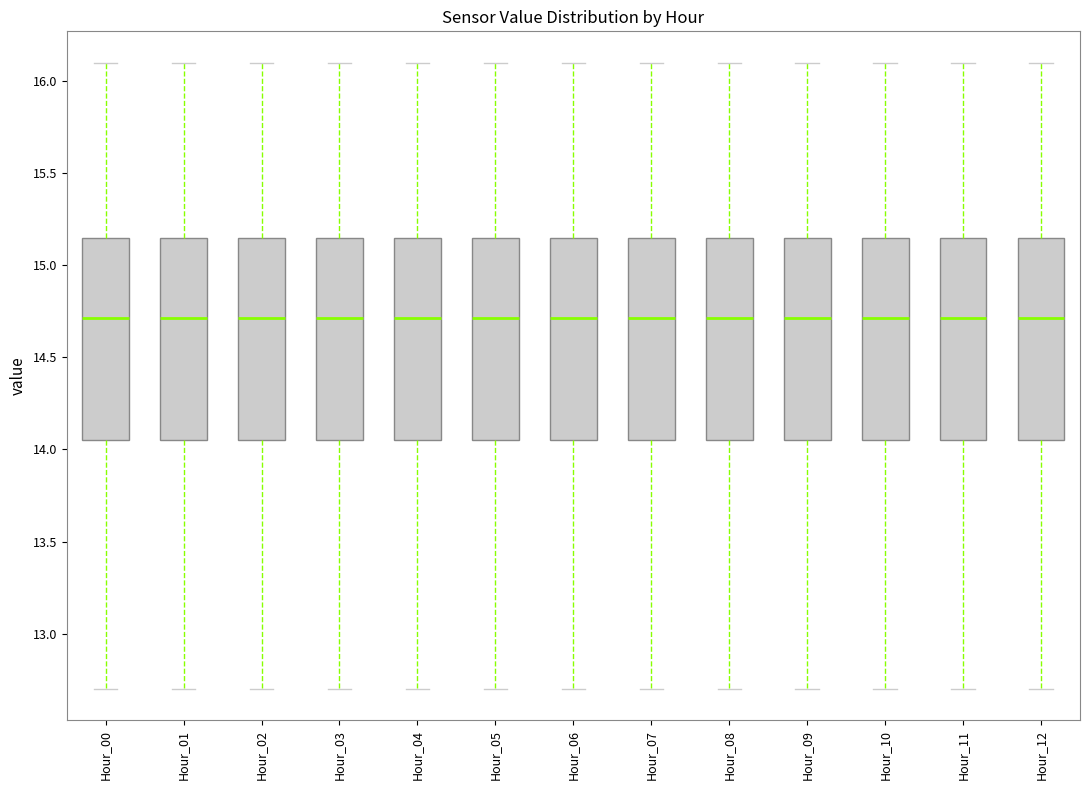

Where does the median line of the box for Hour_10 sit on the y-axis? The values are not printed on the chart, so give them approximately, as read against the axis.

14.70